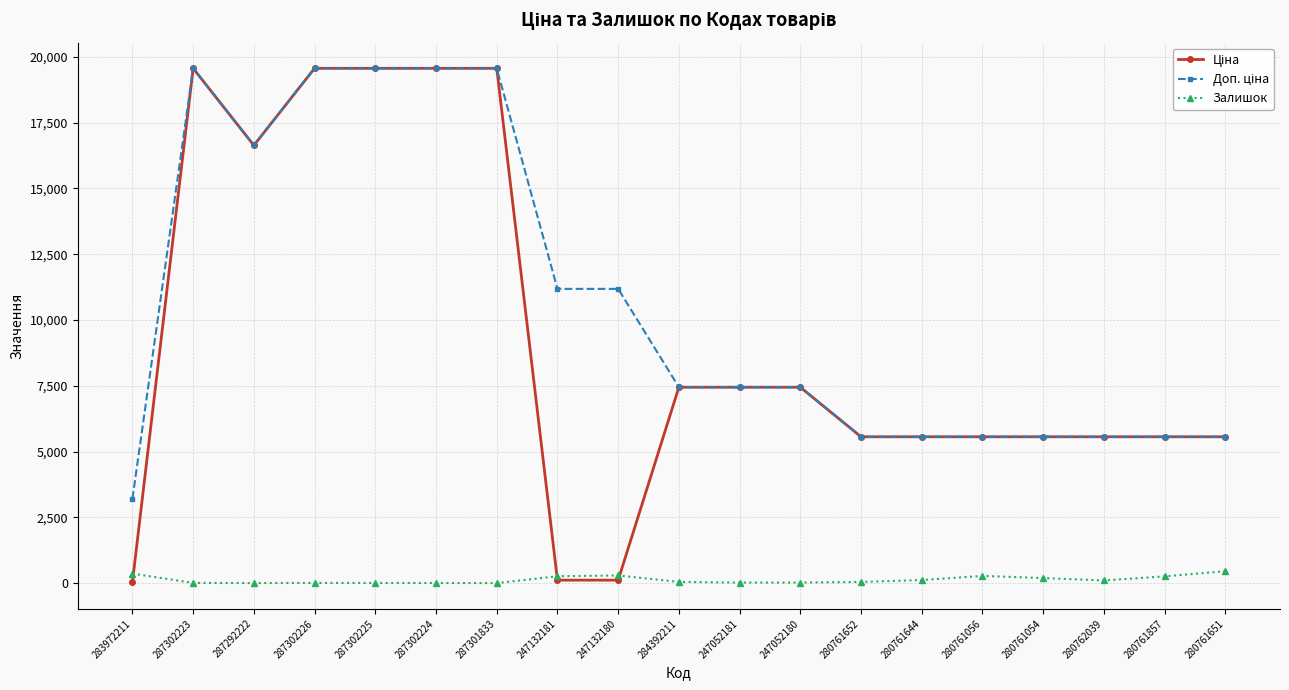

What is the highest value of the Залишок series?

453.0